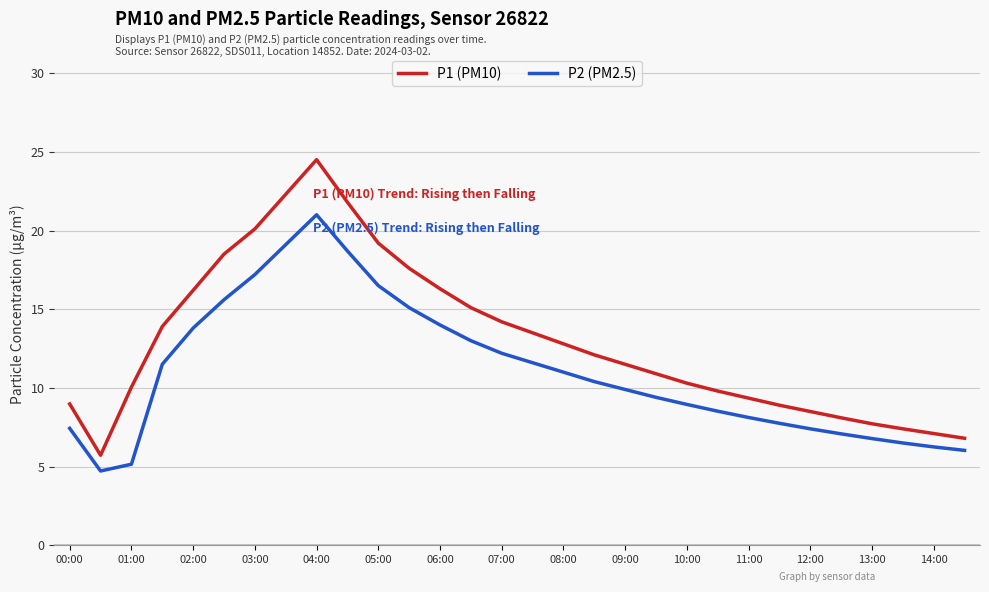

Which series has the widest spread of values?

P1 (PM10)